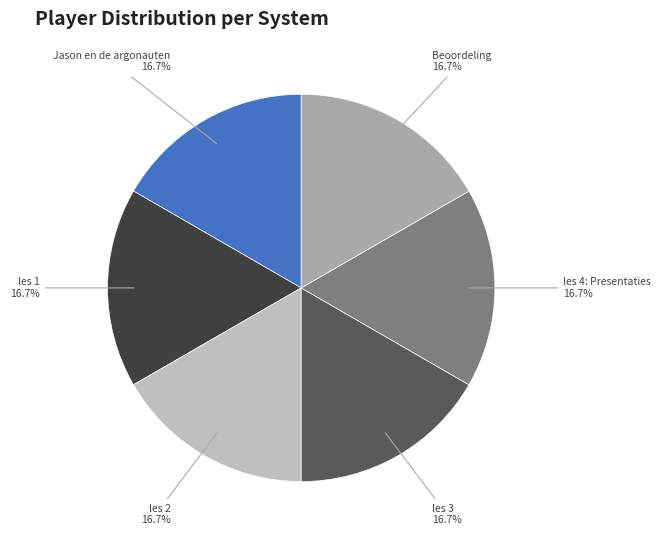

Combined, what portion of the pie is Beoordeling and les 4: Presentaties?

33.3%